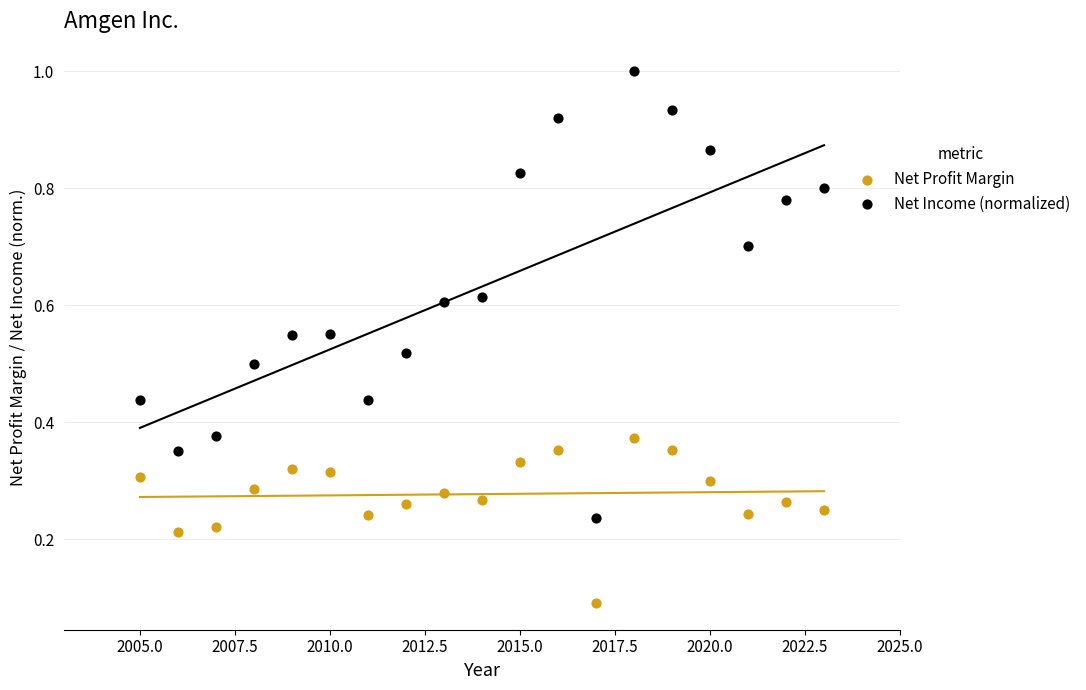

Across all data points, what is the range of X values (max minus min)?

18.0